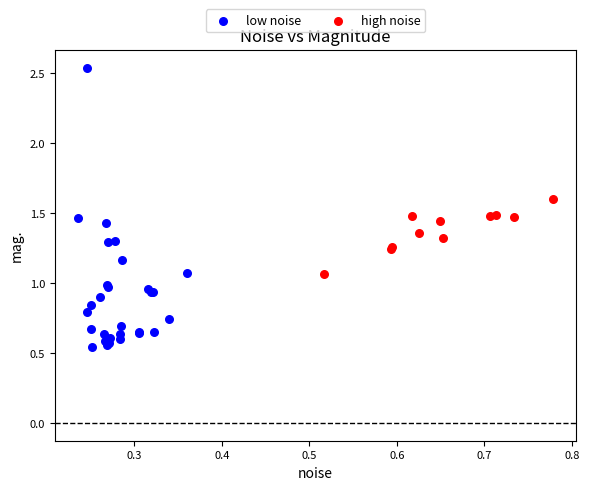

Which series reaches the minimum Y coordinate?

low noise